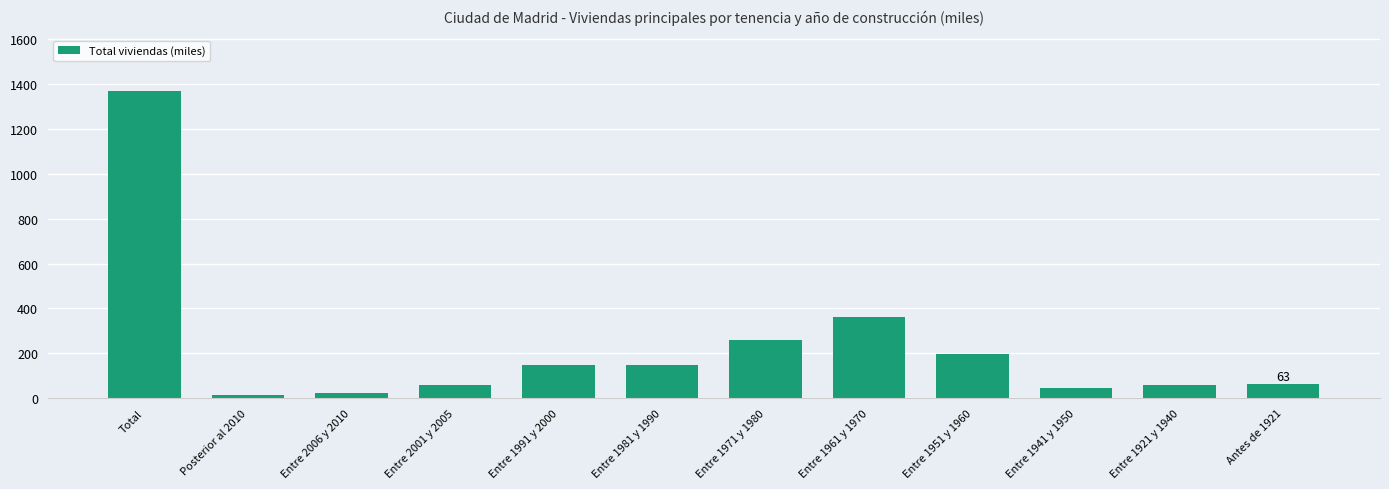

True or false: the data shows 63.4 at Antes de 1921.

True